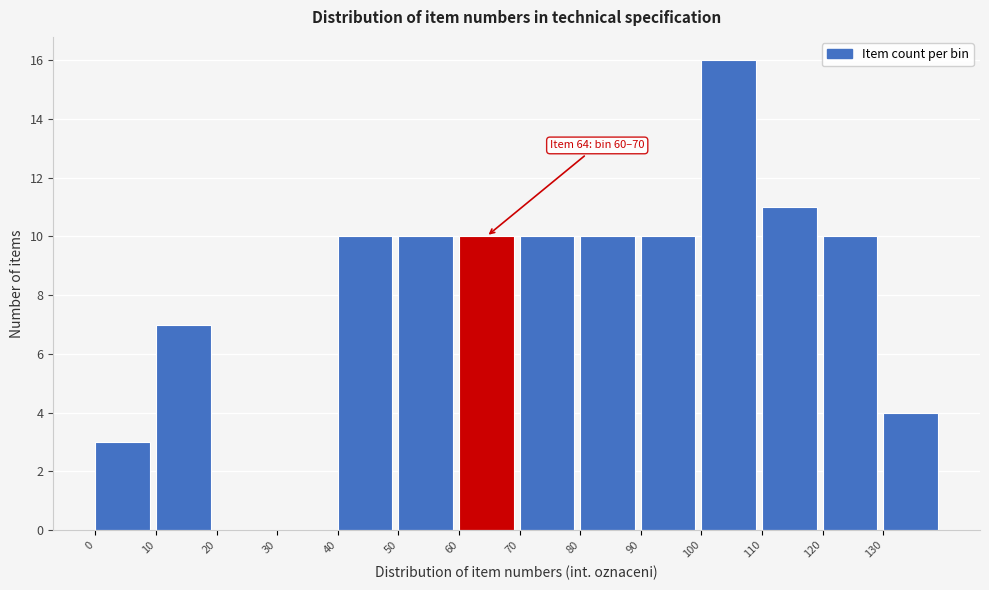

Which range on the x-axis has the tallest bar?

100 to 110